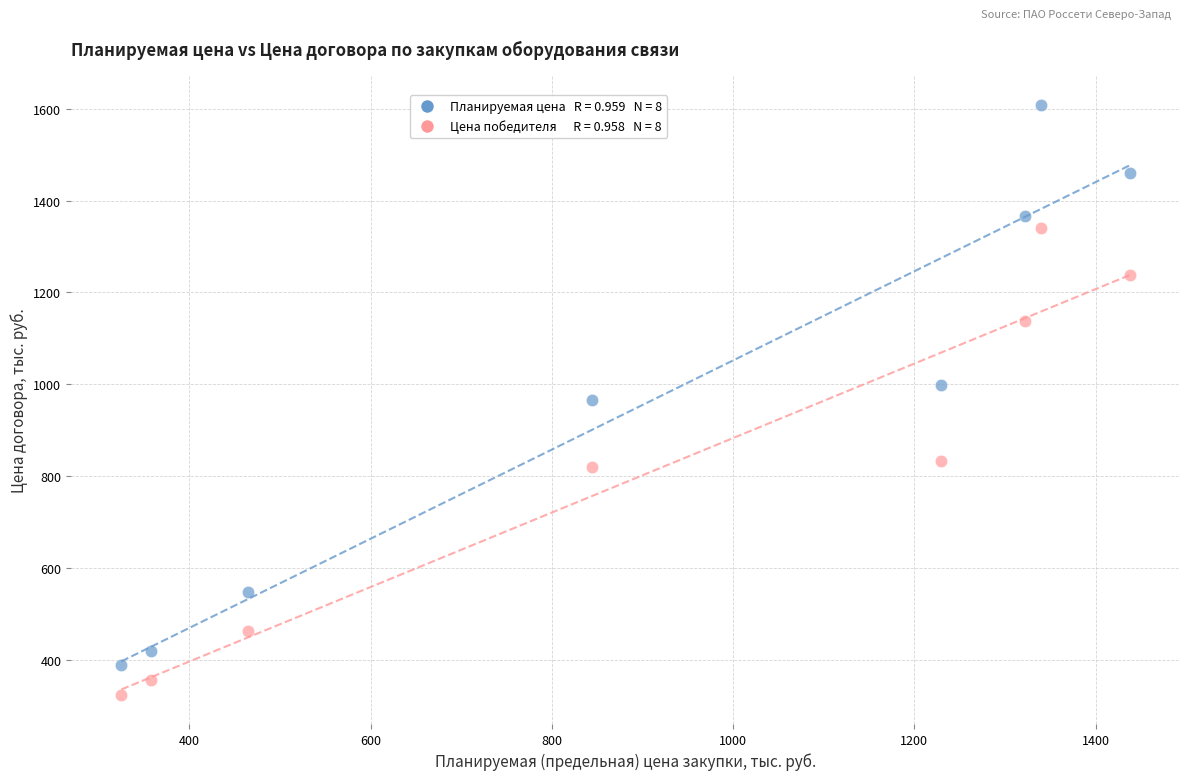

Across all data points, what is the range of X values (max minus min)?

1112.4